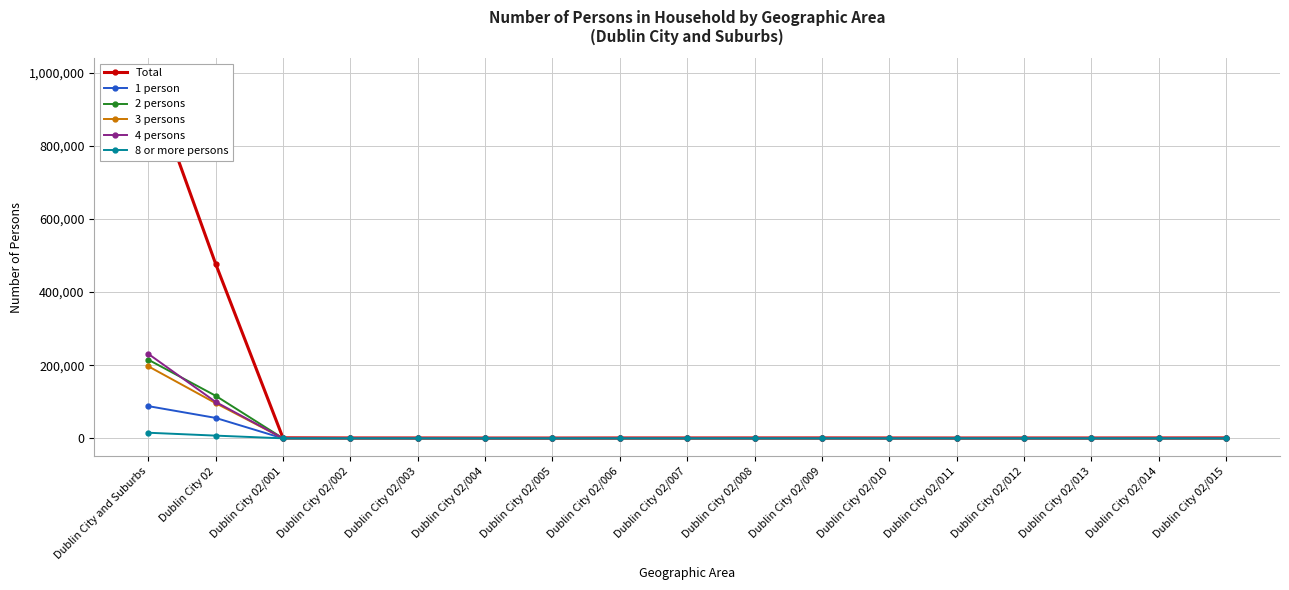

At which label is 4 persons closest to 115736?

Dublin City 02